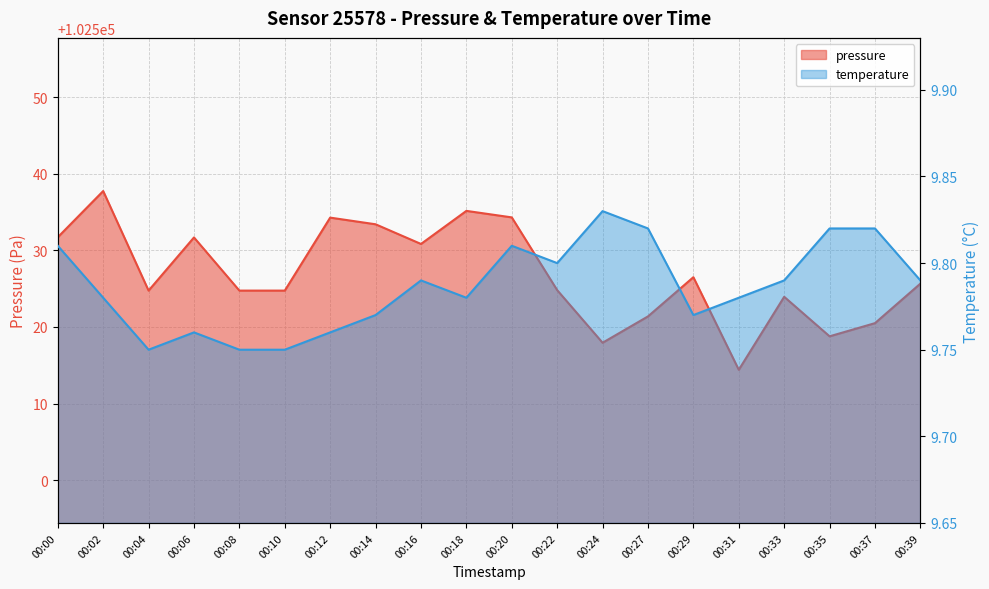

What is the sum of the temperature values at 00:35 and 00:18?

19.6